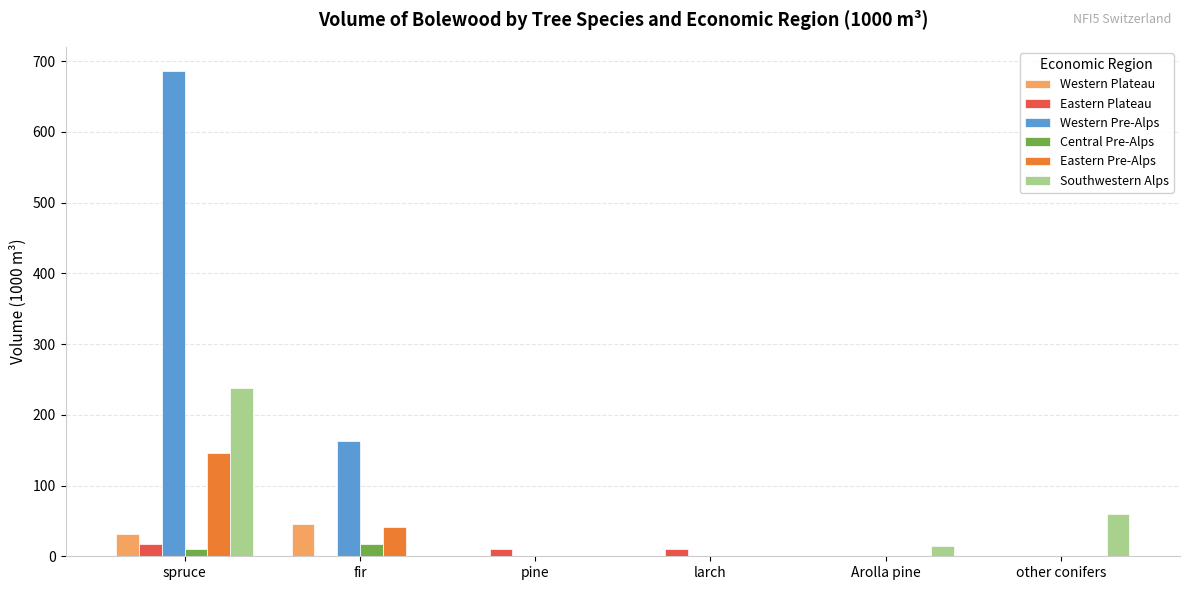

What are all the series names shown in the legend?

Western Plateau, Eastern Plateau, Western Pre-Alps, Central Pre-Alps, Eastern Pre-Alps, Southwestern Alps